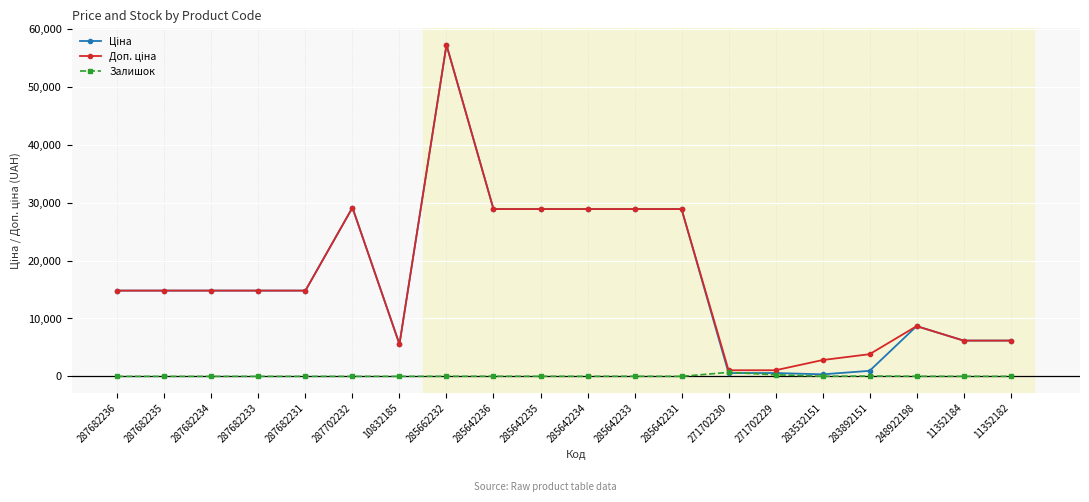

How many series are shown in this chart?

3